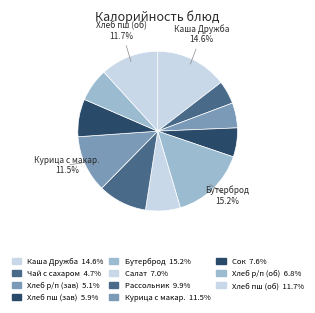

To the nearest percent, what is the average slice percentage?

9%